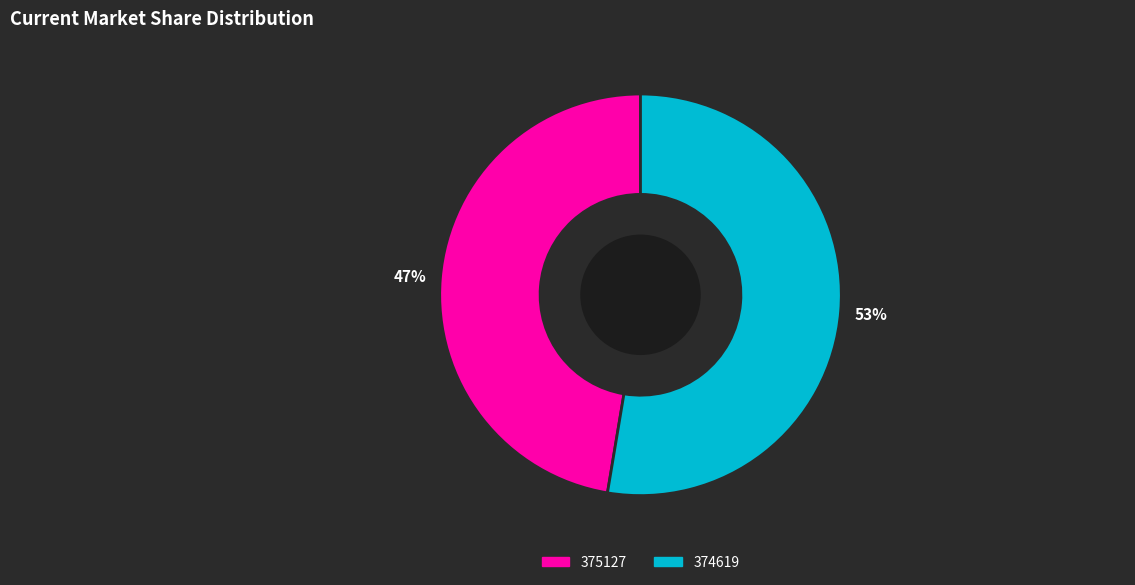

Is it true that 375127 is 47% of the pie?

True